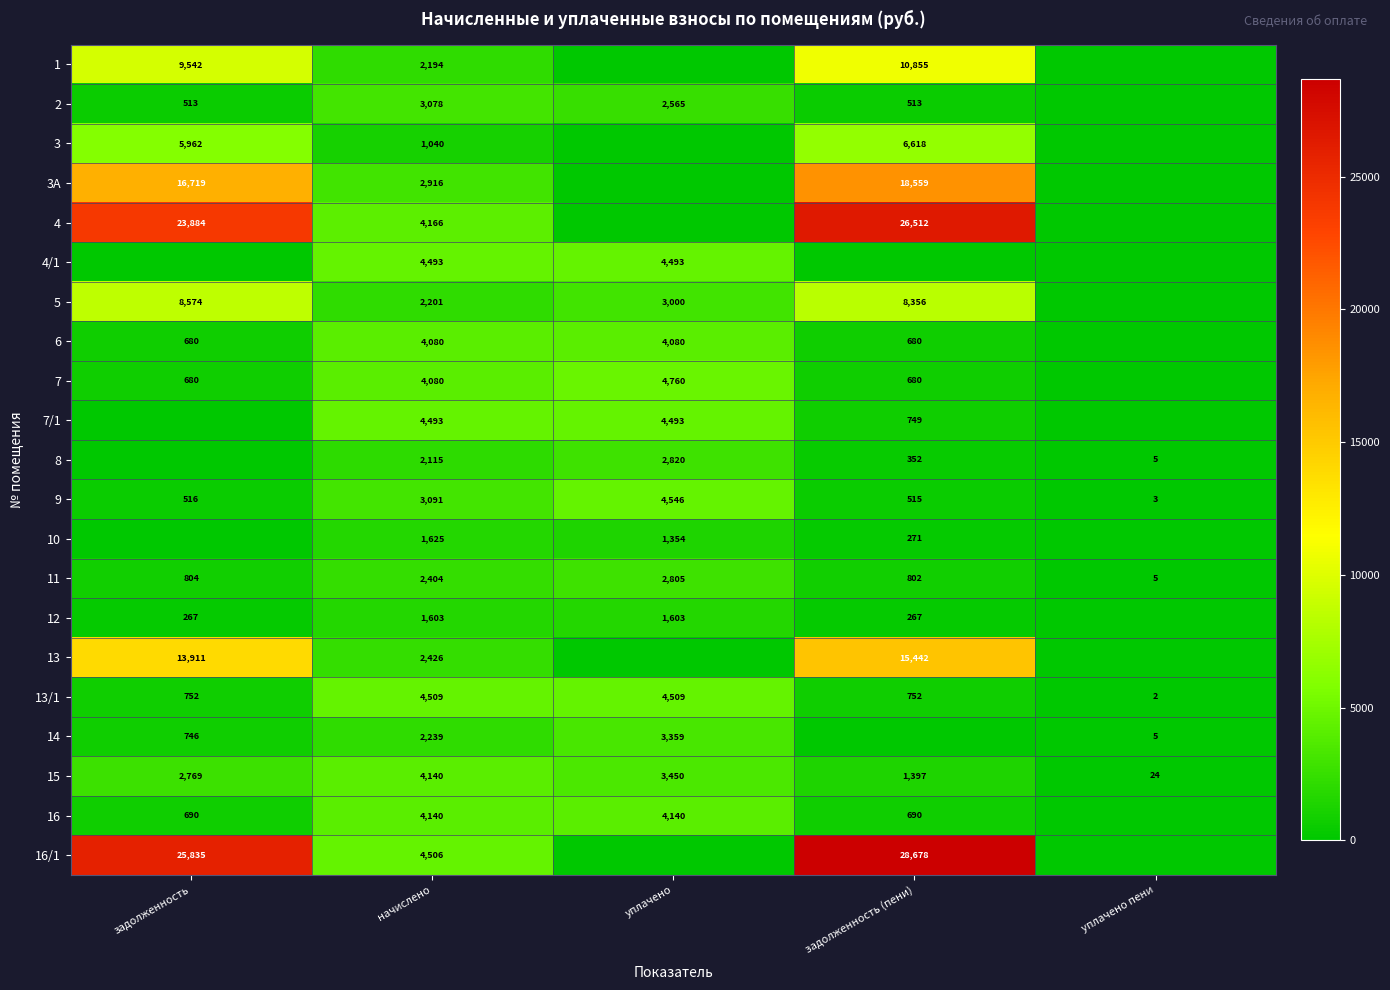

At which label is 15 closest to 2082?

задолженность (пени)